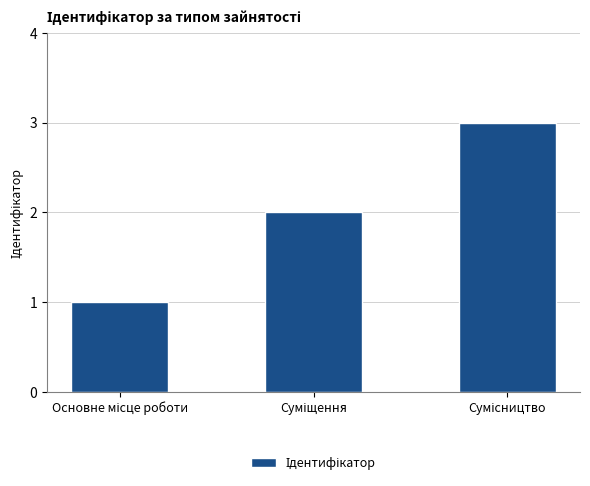

What is the greatest value displayed?

3